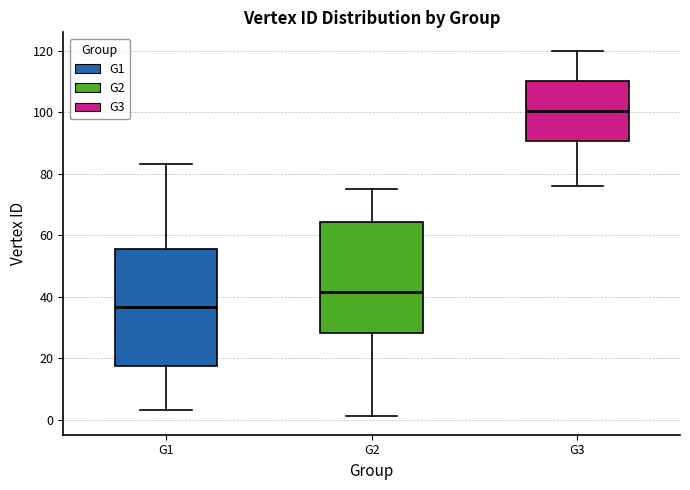

Which box has the highest median line?

G3